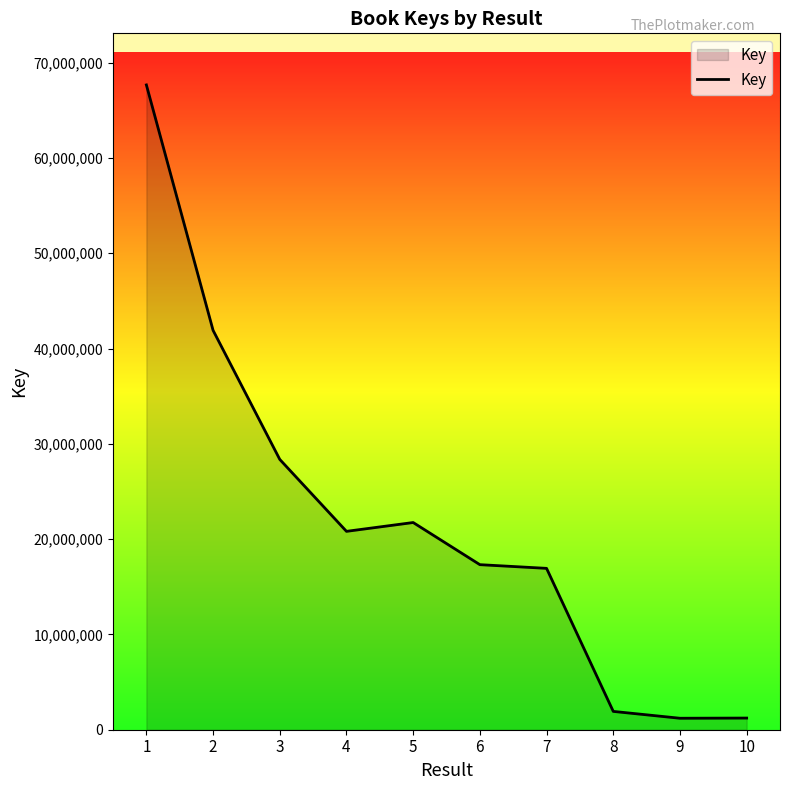

At which label is the value closest to 34437026?

3